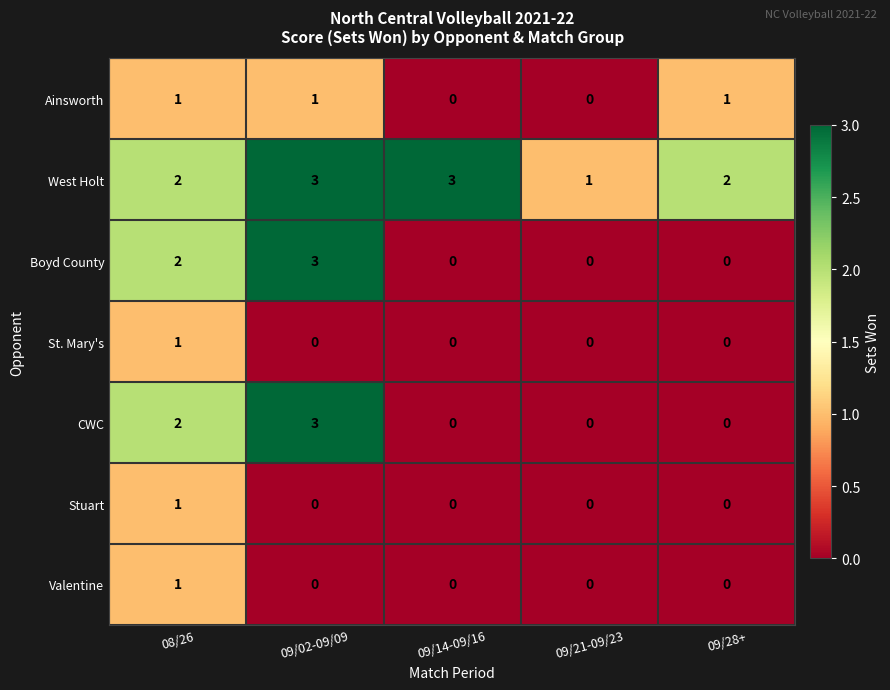

Is the value of Ainsworth at 09/28+ greater than the value of St. Mary's at 09/14-09/16?

Yes